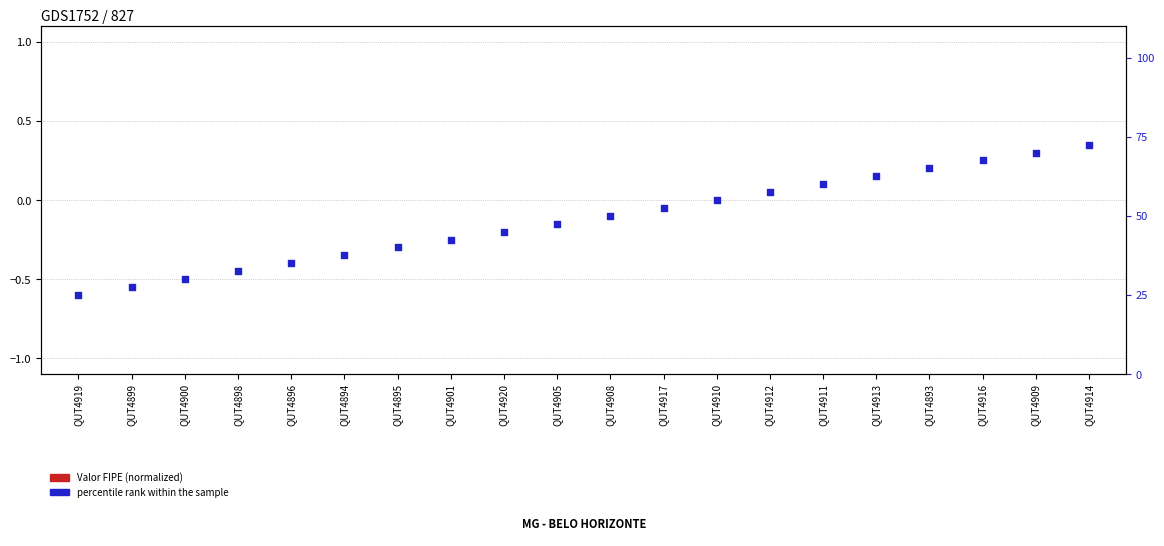

At which category is the sum across all series the highest?

QUT4914